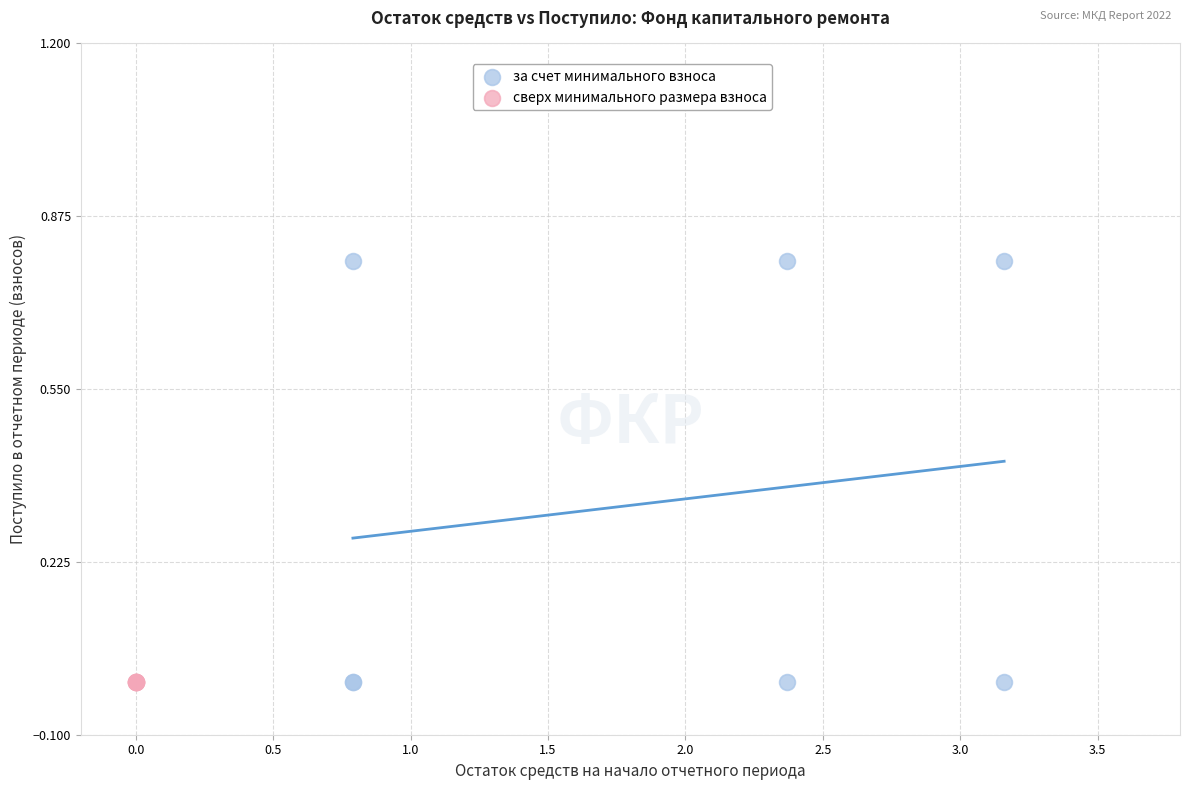

Which series reaches the maximum Y coordinate?

за счет минимального взноса